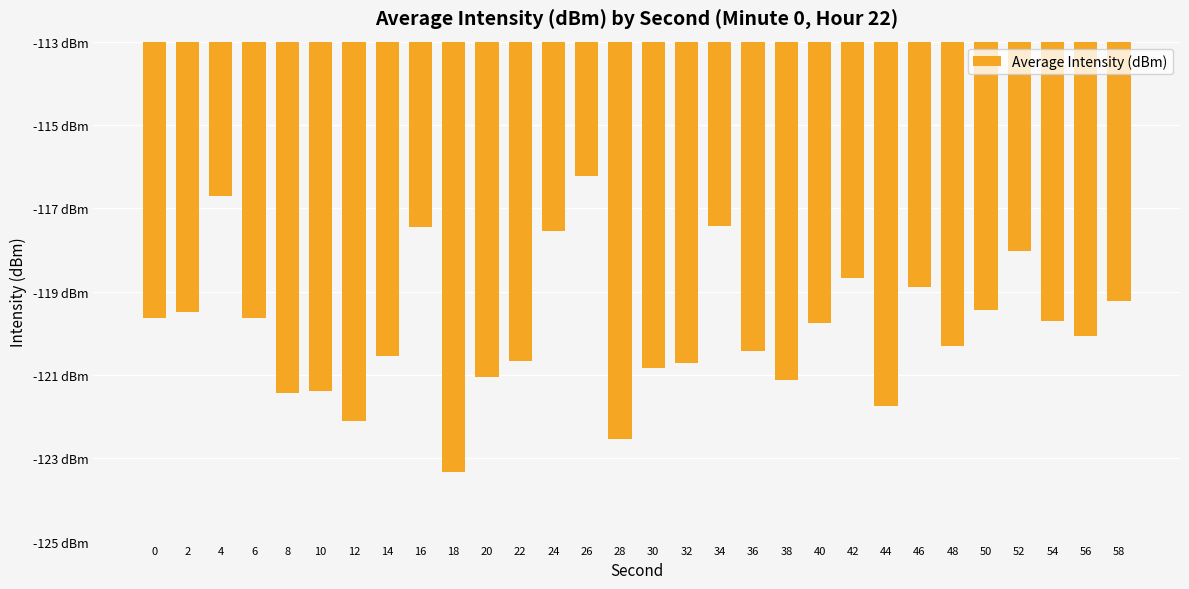

Rank the categories by value from highest to lowest.

26, 4, 34, 16, 24, 52, 42, 46, 58, 50, 2, 0, 6, 54, 40, 56, 48, 36, 14, 22, 32, 30, 20, 38, 10, 8, 44, 12, 28, 18